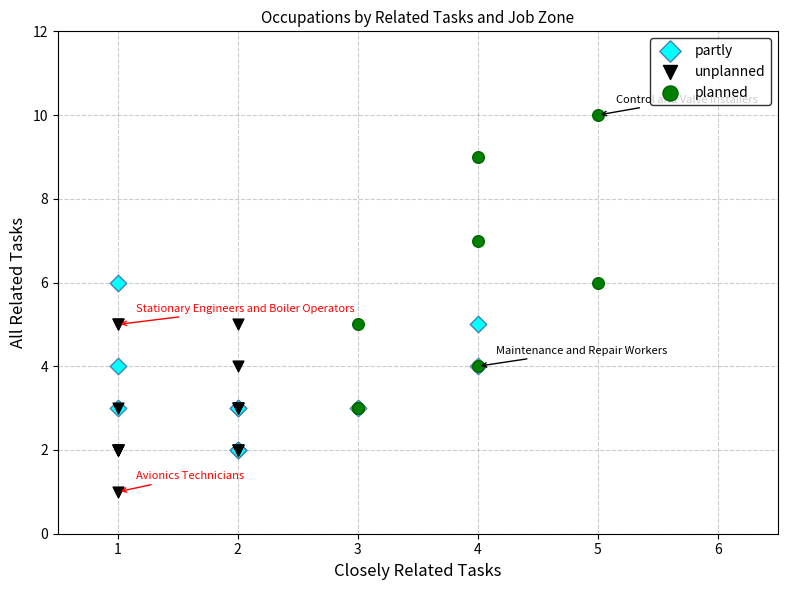

Which series reaches the minimum Y coordinate?

unplanned